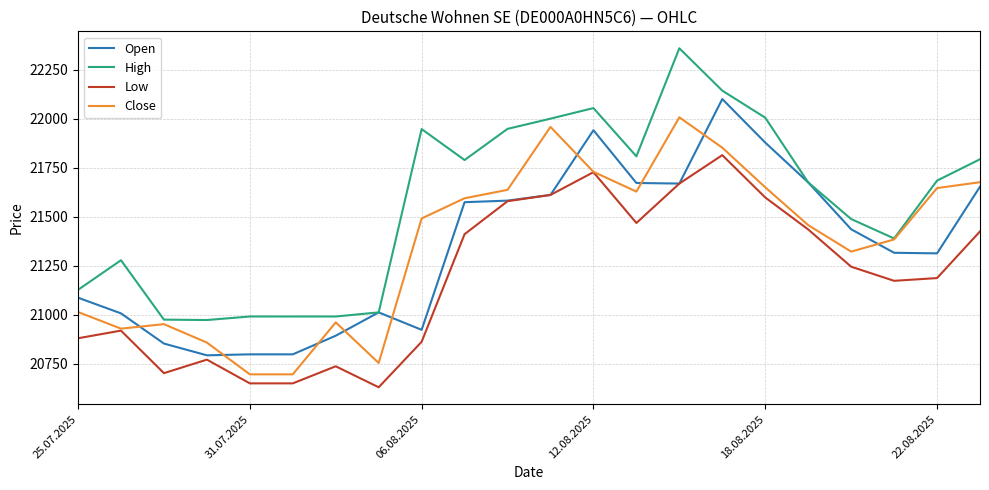

What is the highest value of the Open series?

22100